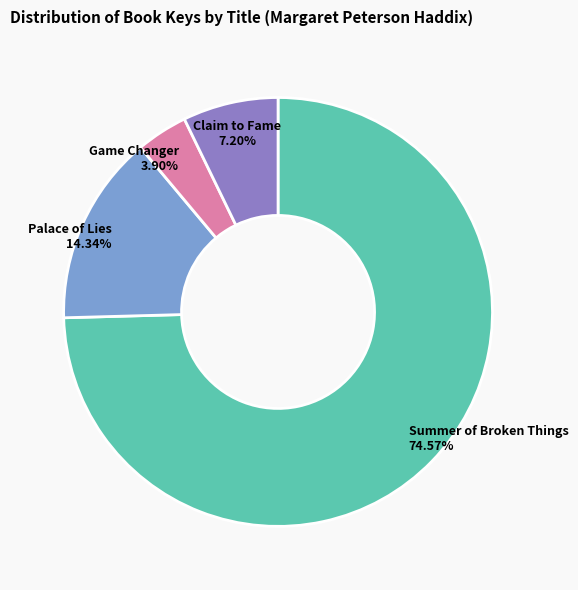

What is the smallest slice in the pie chart?

Game Changer